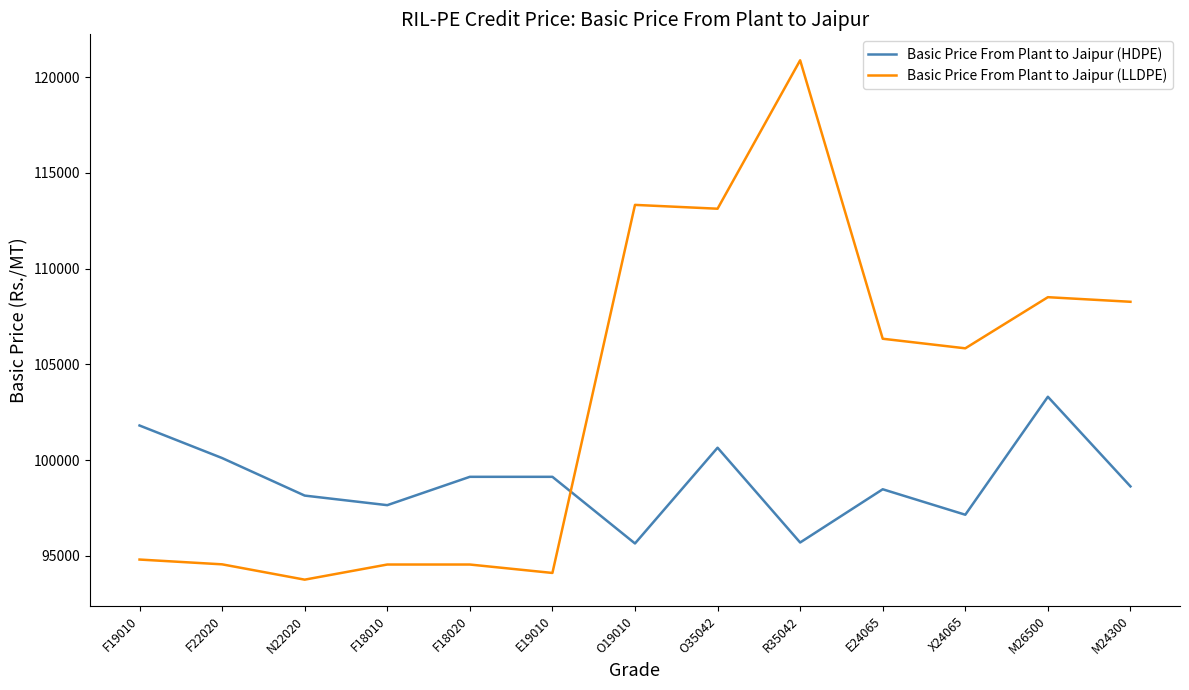

The Basic Price From Plant to Jaipur (HDPE) series shows 95645 at O19010. True or false?

True